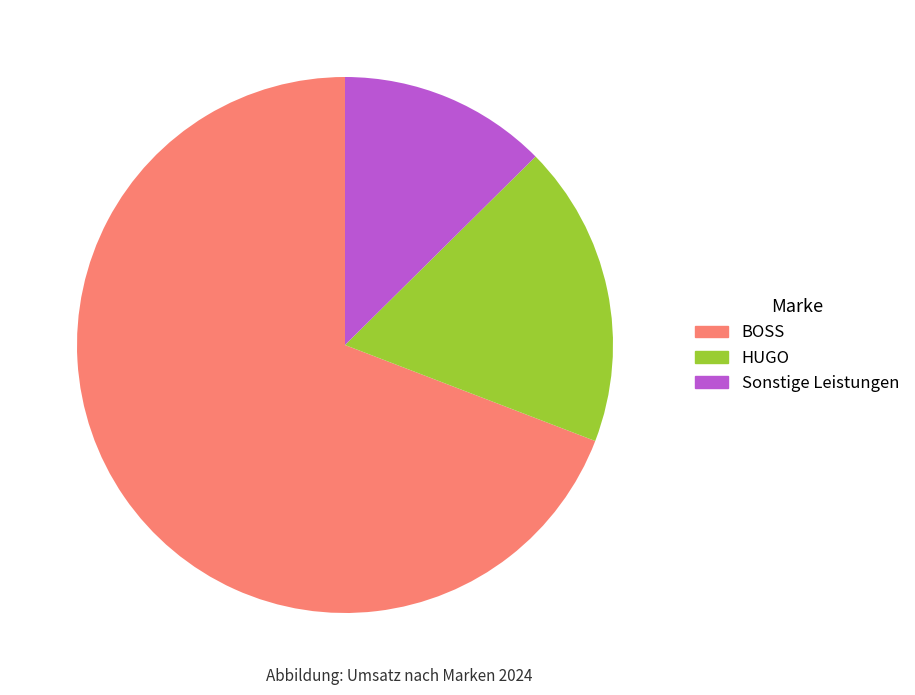

What is the ratio of the value at Sonstige Leistungen to the value at HUGO?

0.7